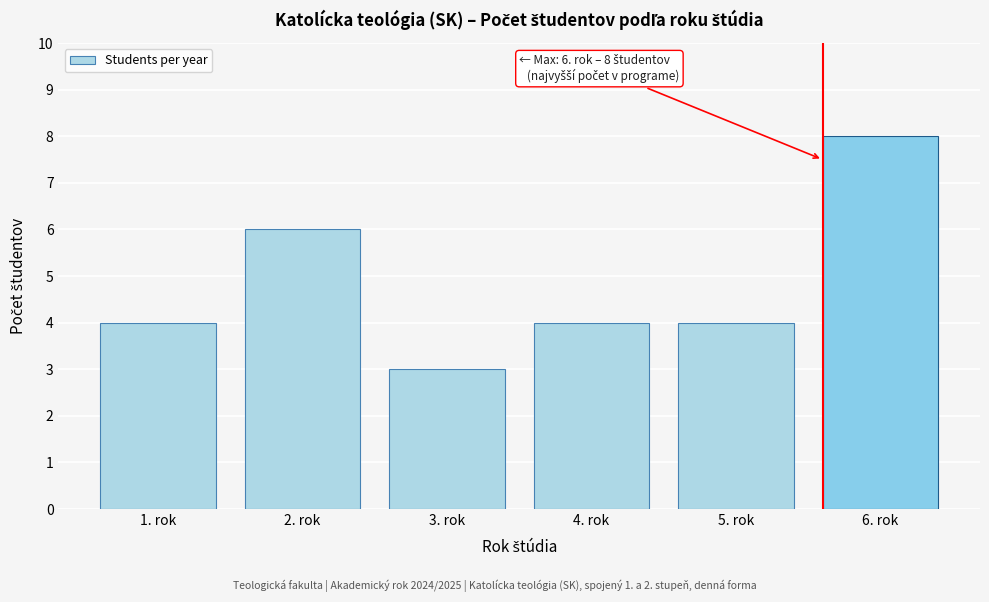

Reading left to right, list all the values displayed in this chart.

4	6	3	4	4	8